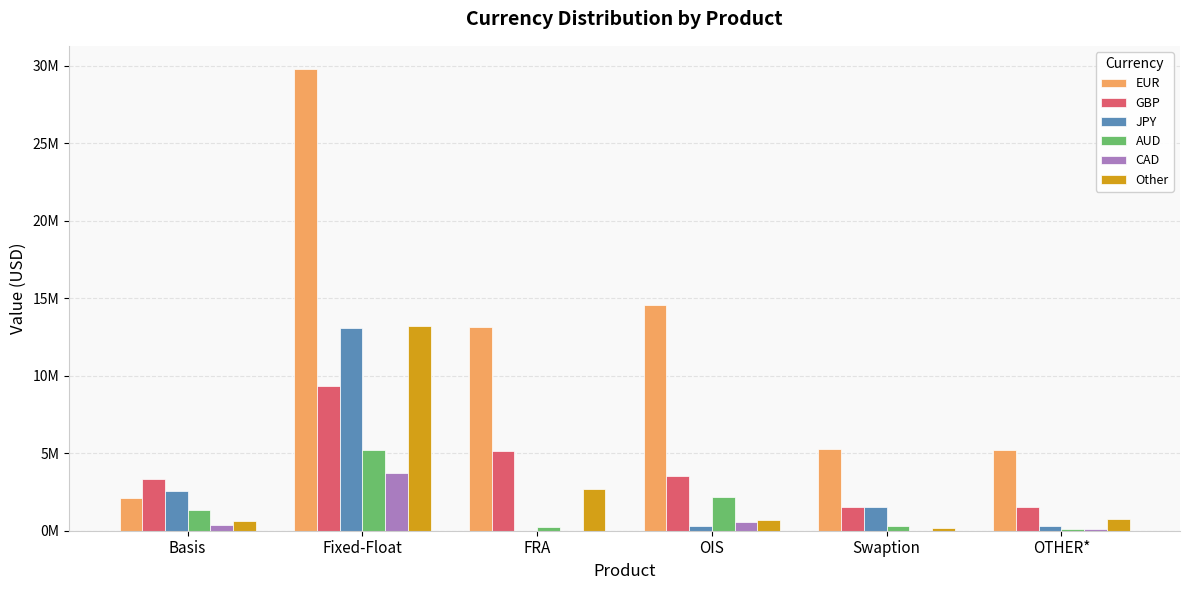

What is the total value across all series at FRA?

21272106